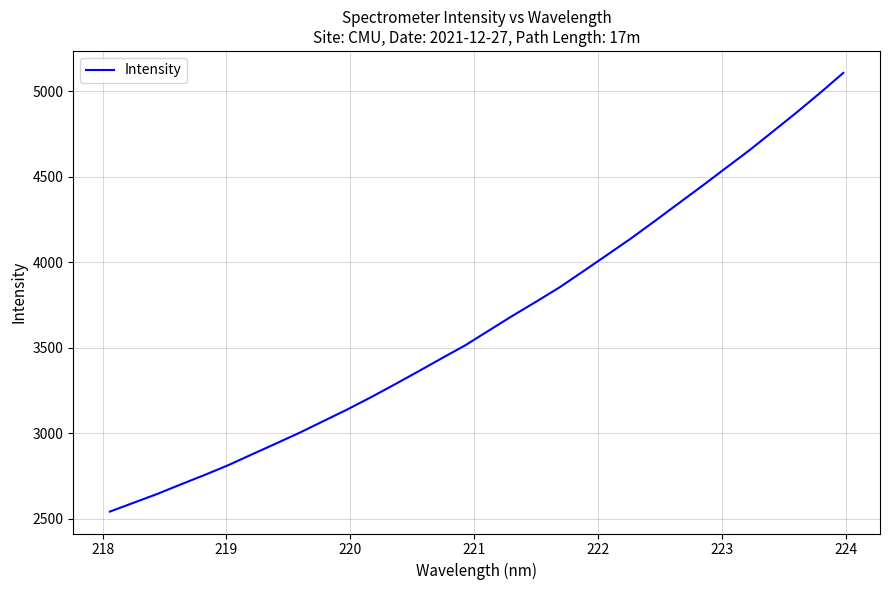

How many lines are shown in the chart?

1